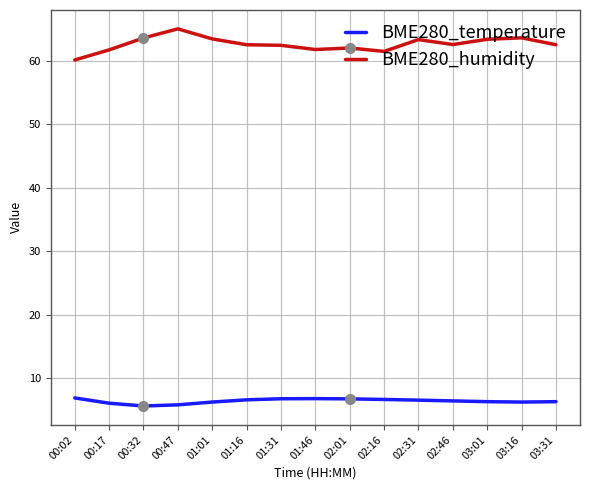

What is the minimum value shown in the chart?

5.7